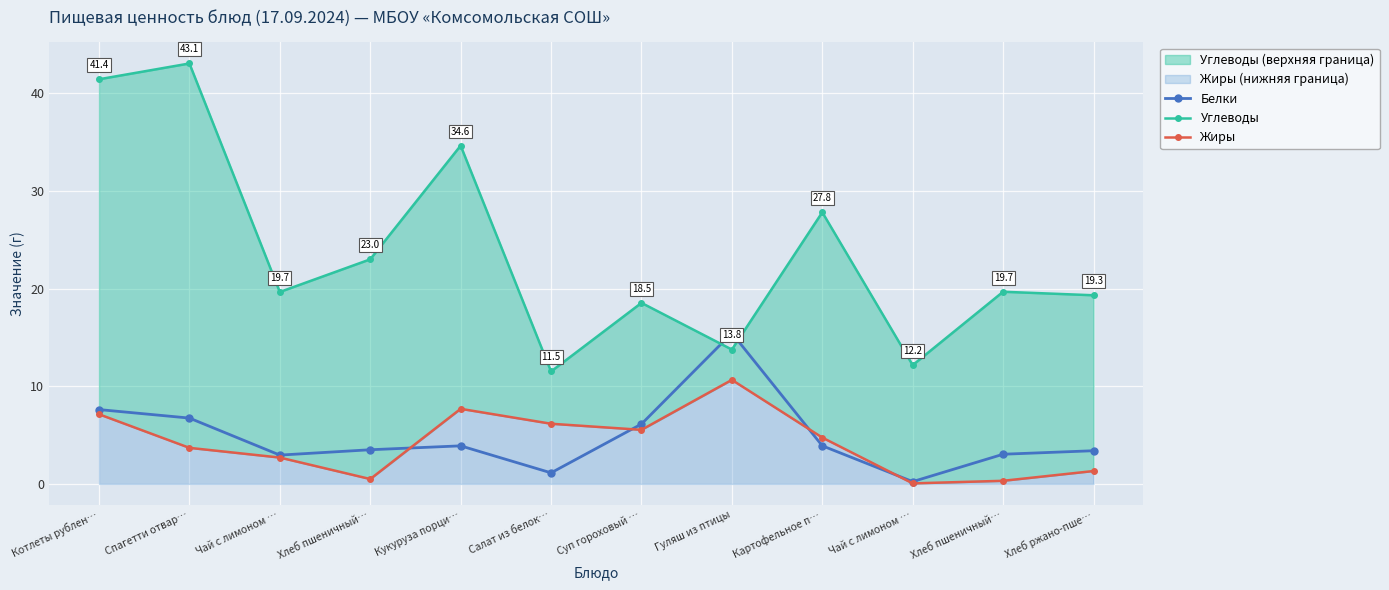

Is it true that Белки equals 9.6 at Суп гороховый …?

False